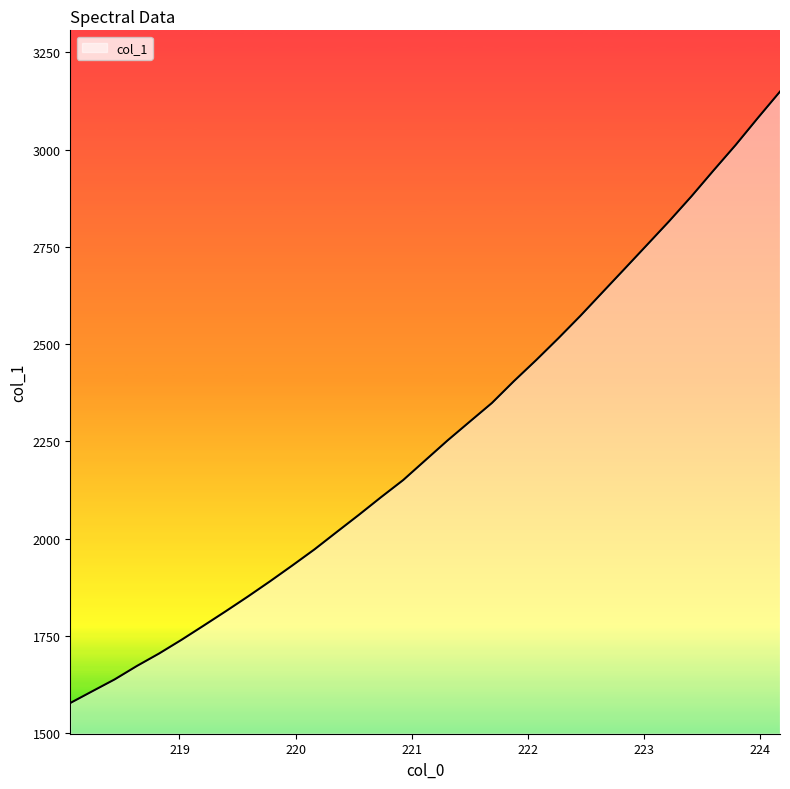

What is the difference between the second highest and second lowest values?

1473.0